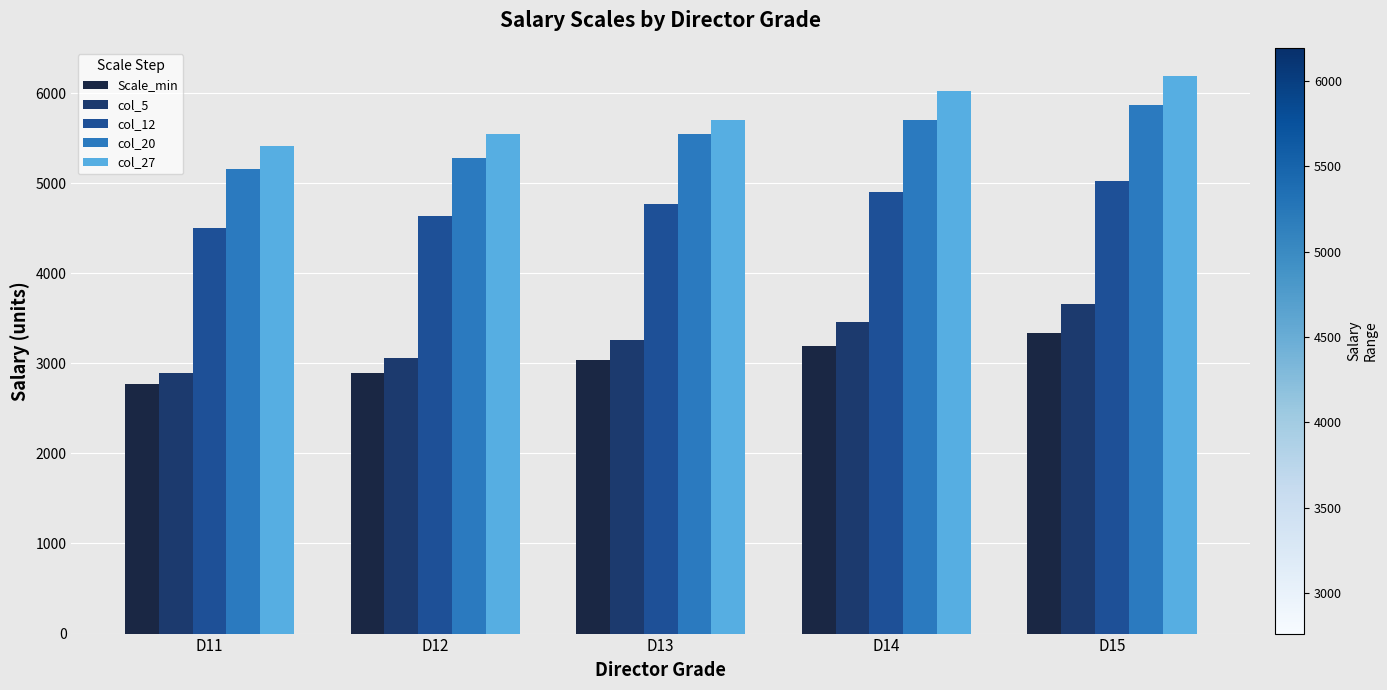

Which series has the largest total across all categories?

col_27